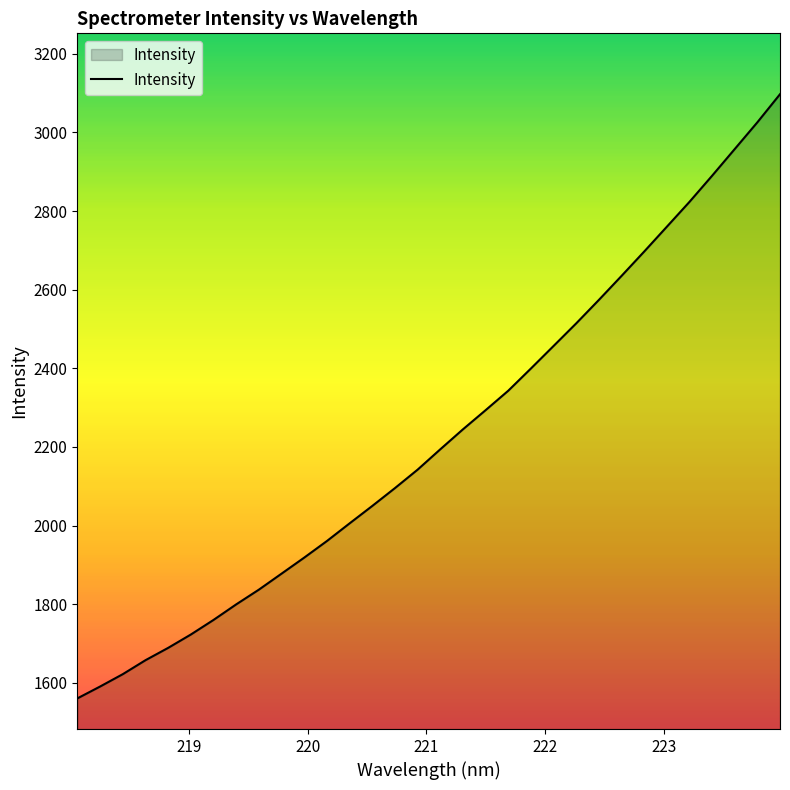

What is the maximum value shown in the chart?

3097.2